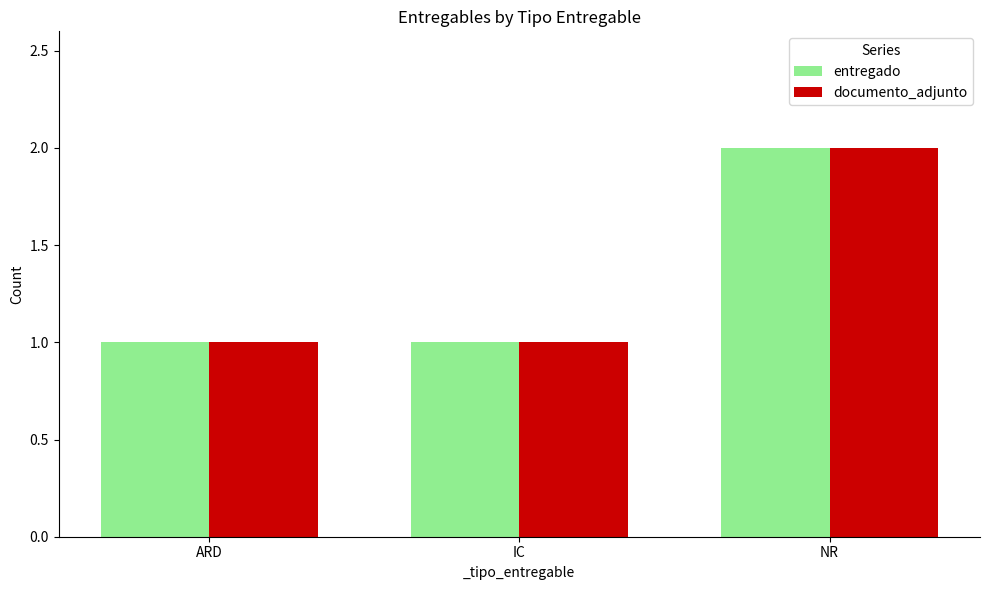

What is the label of the 1st bar from the right?

NR